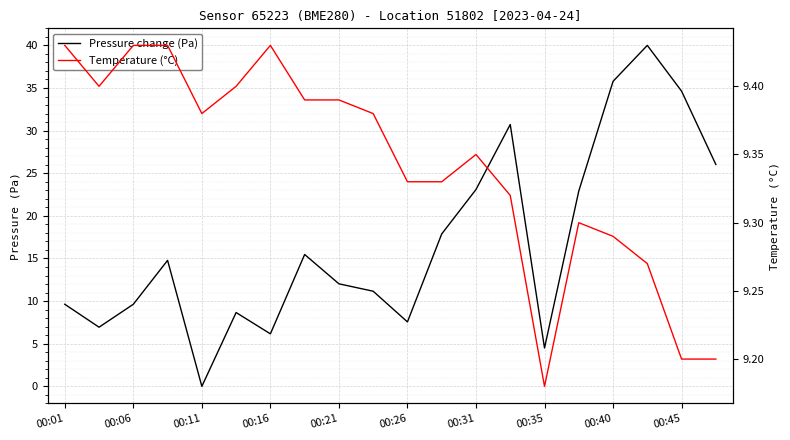

What is the total value across all series at 15?

32.2